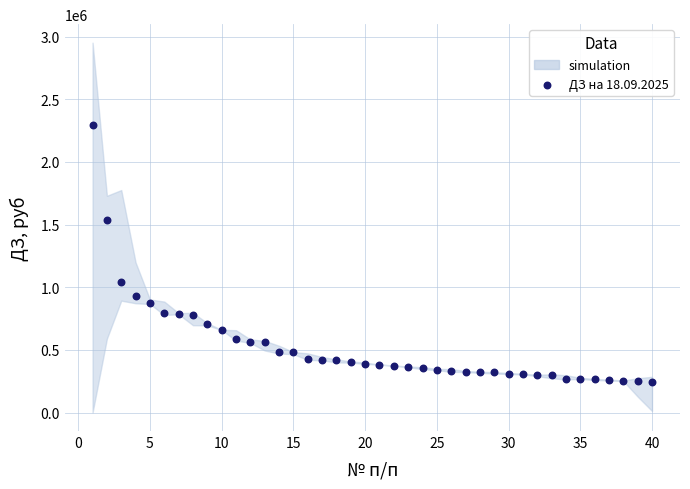

What Y value in the scatter plot is closest to 1266531?

1040182.2